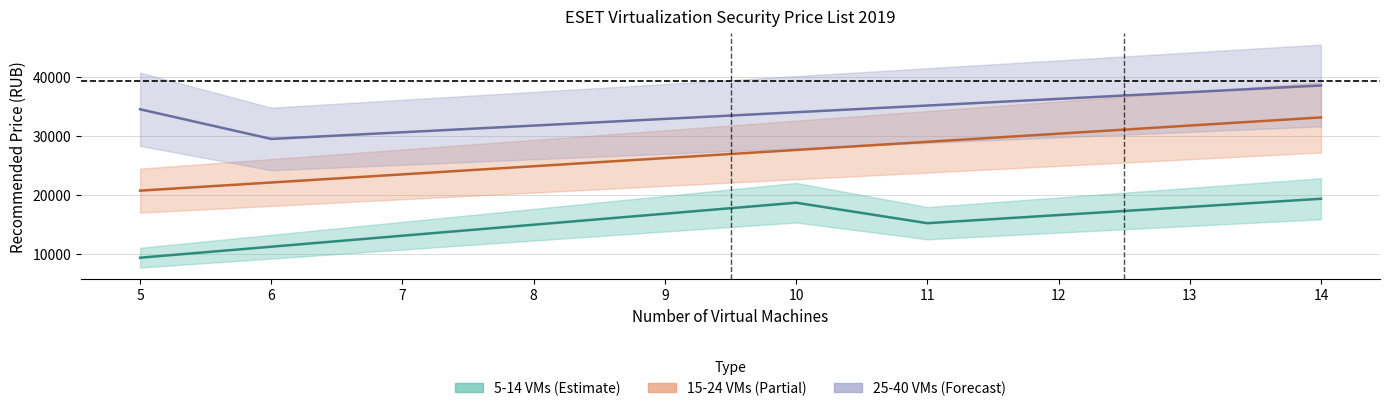

How many series are shown in this chart?

3